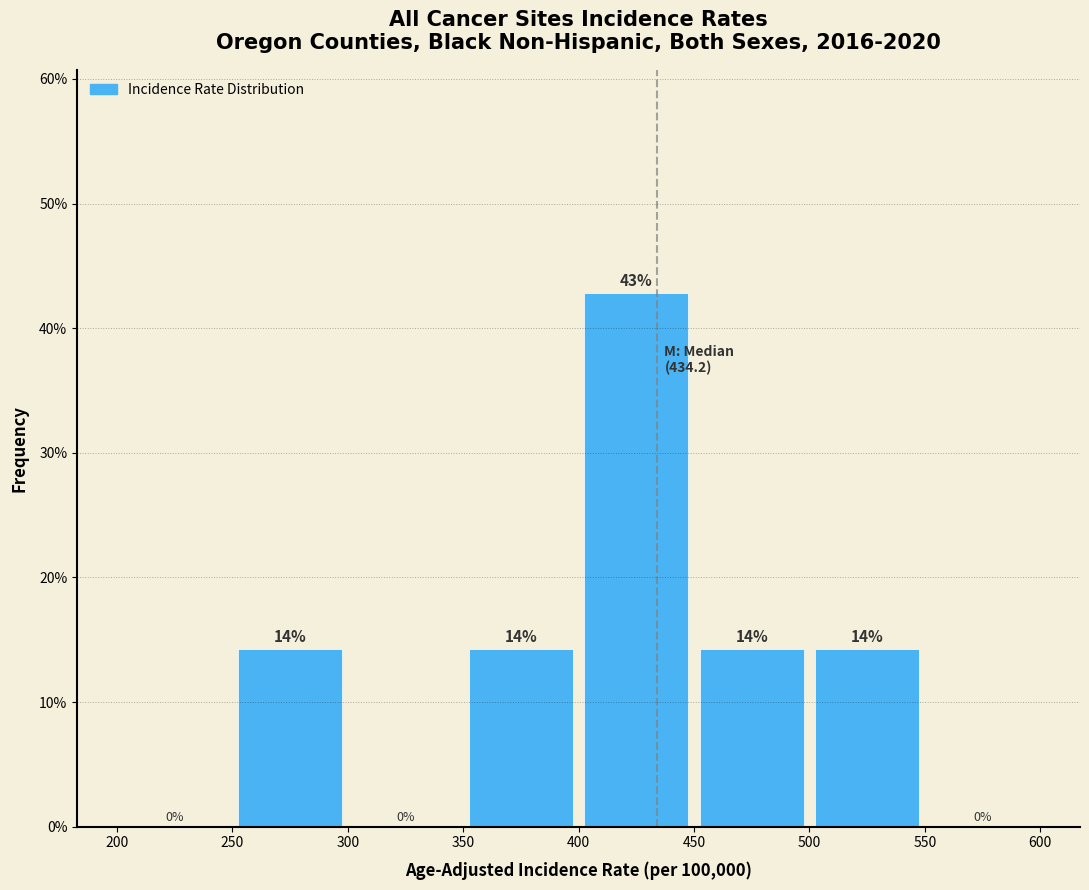

Over which range of the x-axis is the bar tallest?

400 to 450